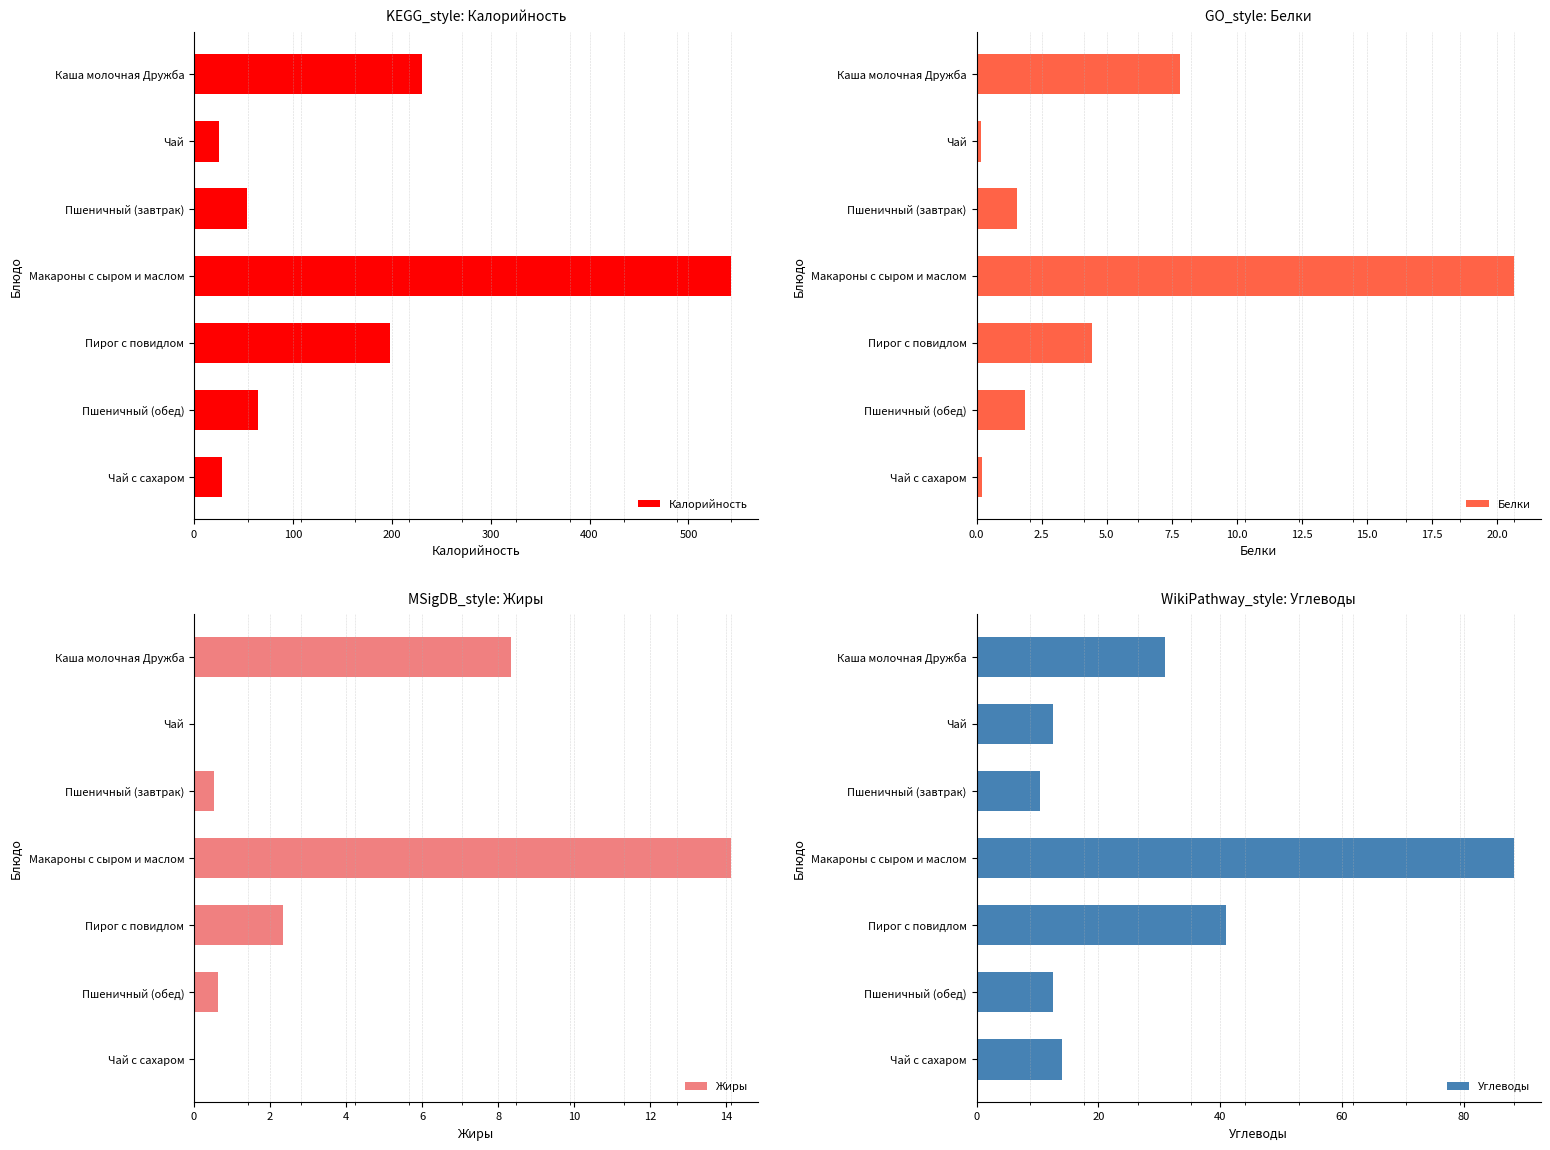

What is the value of the Белки bar at the 4th from the left?

20.6